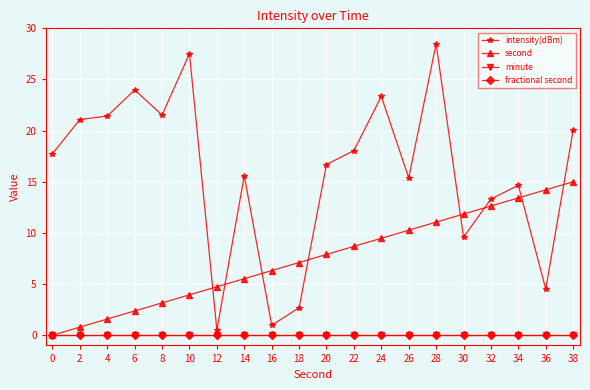

At which label is intensity(dBm) closest to 14?

34